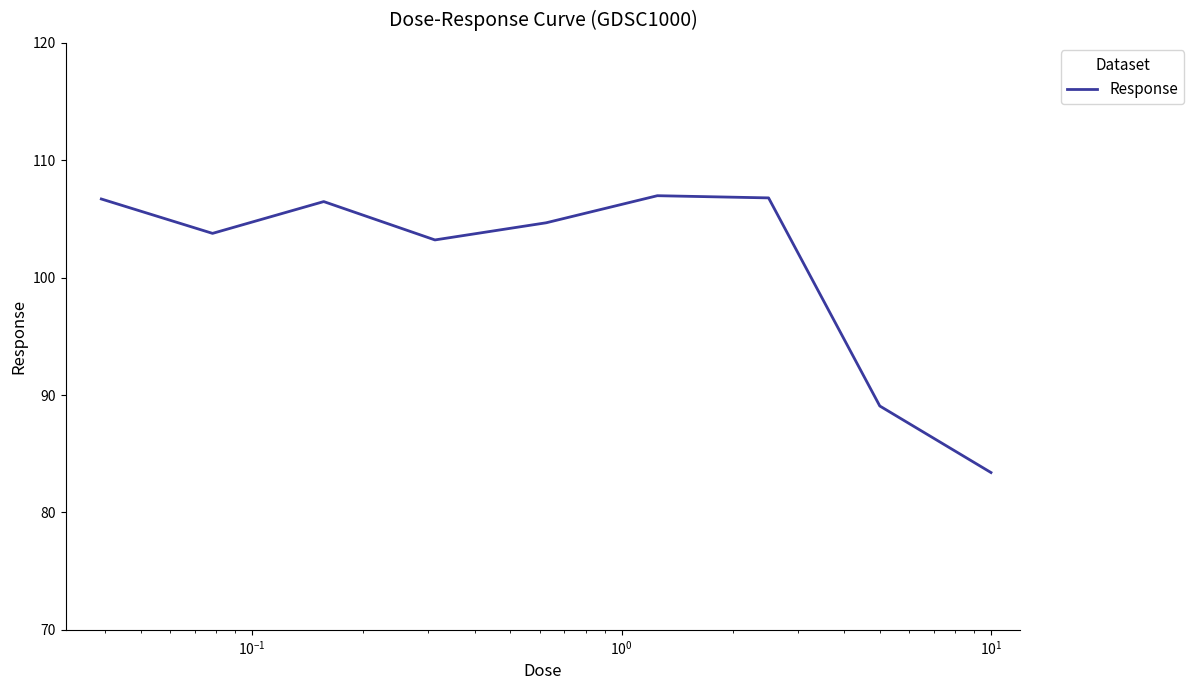

What is the maximum value shown in the chart?

107.0